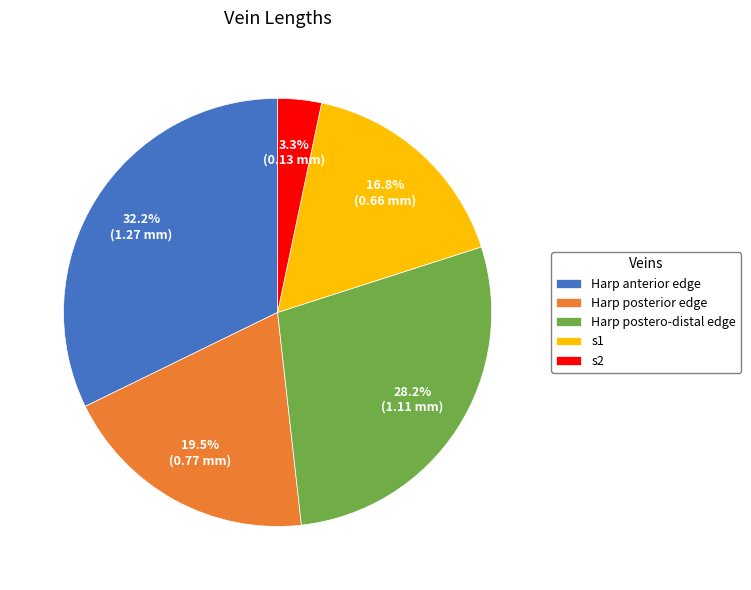

Between Harp posterior edge and s1, which is larger?

Harp posterior edge